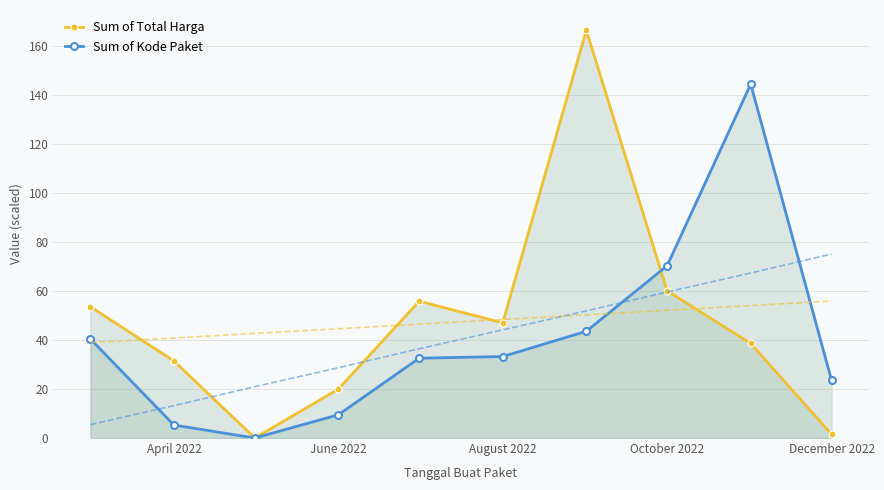

True or false: Sum of Total Harga has more than 0 points higher than both neighbors.

True